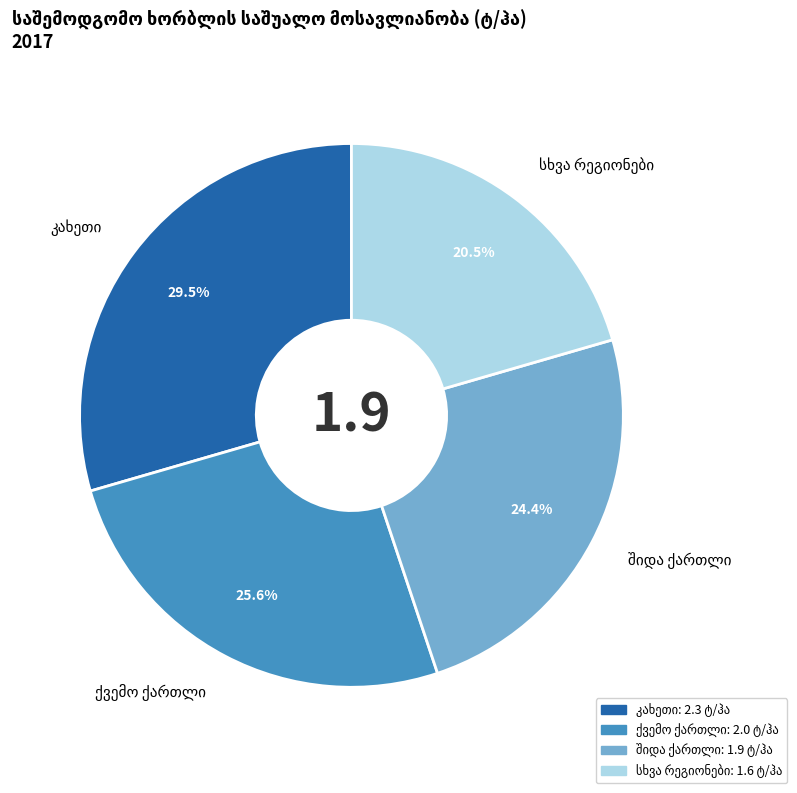

How many segments does this pie chart have?

4